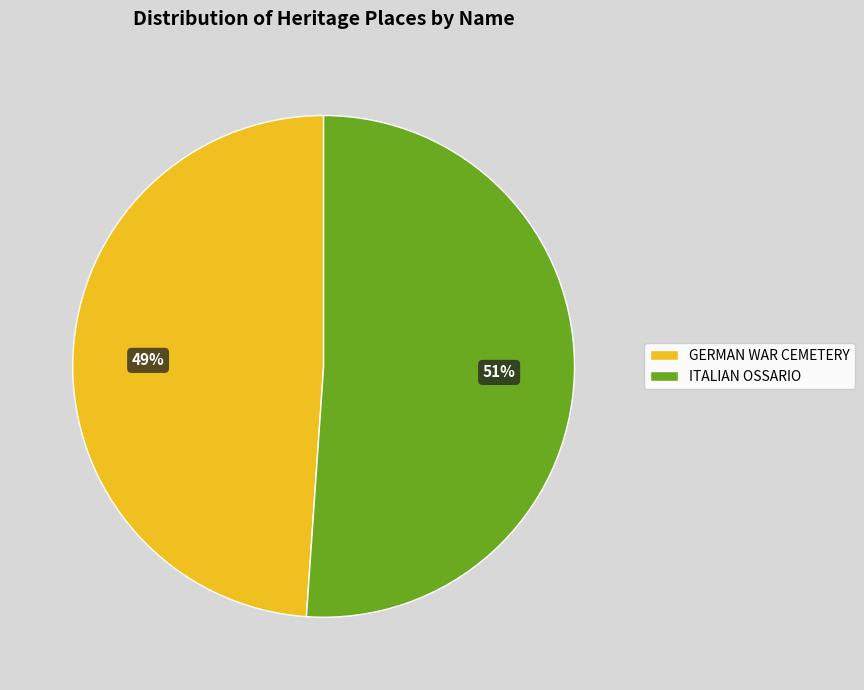

Count the number of slices in the pie.

2